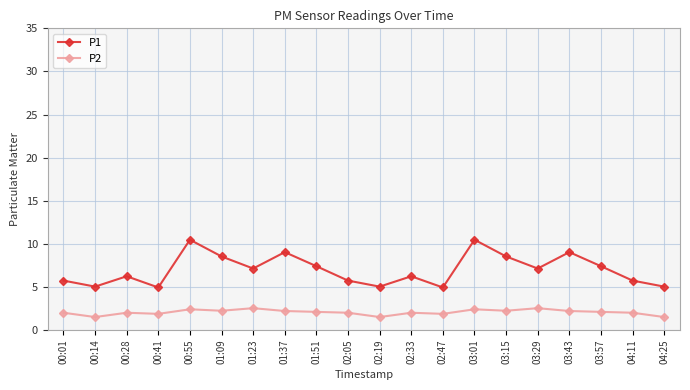

What is the total value across all series at 01:23?

9.7